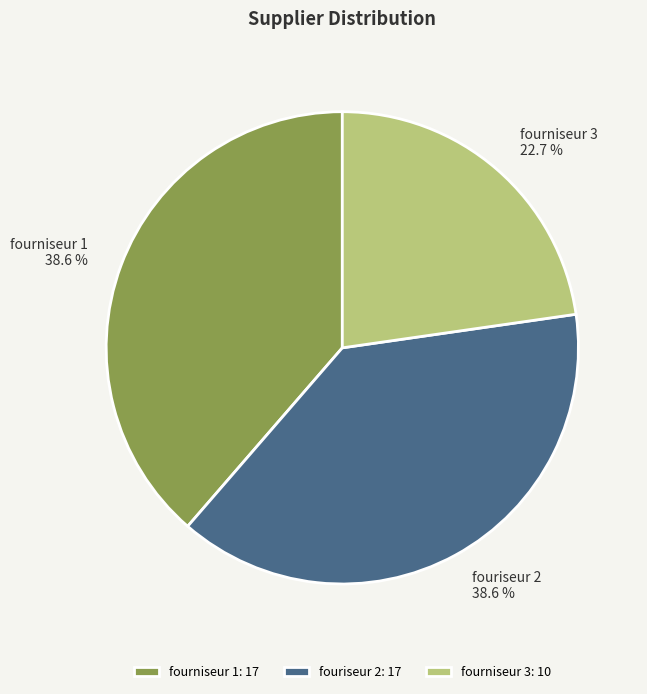

Approximately how many times larger is the value at fourniseur 3 compared to fourniseur 1?

0.6